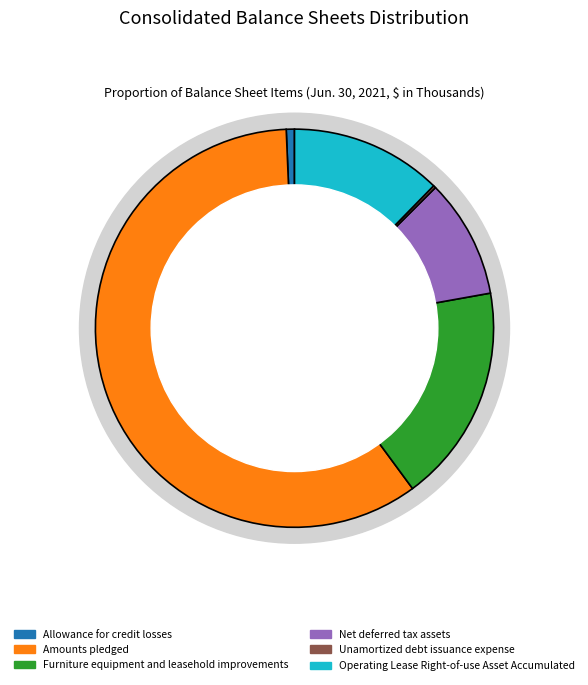

True or false: Amounts pledged accounts for 45% of the total.

False